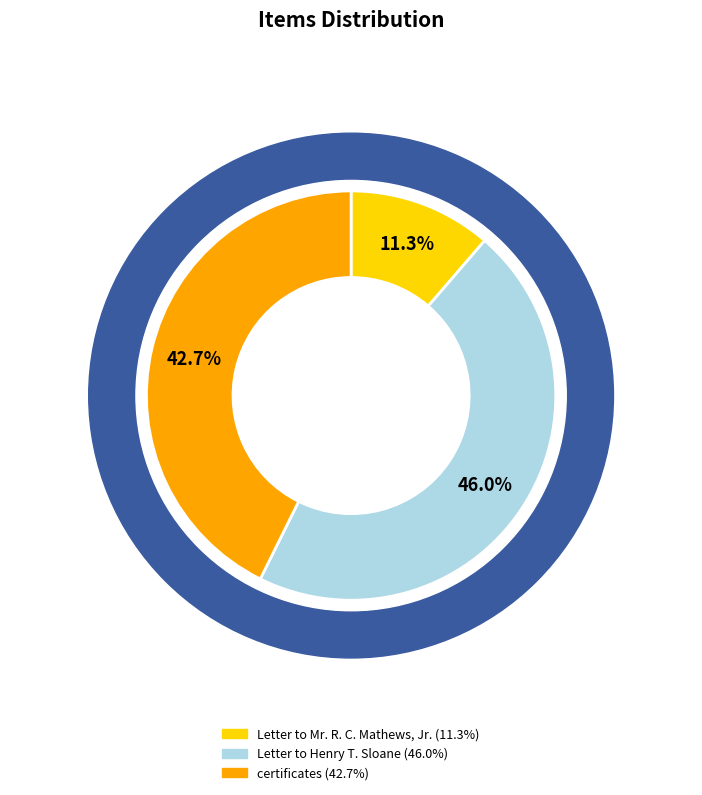

Which has a higher value, certificates or Letter to Henry T. Sloane?

Letter to Henry T. Sloane